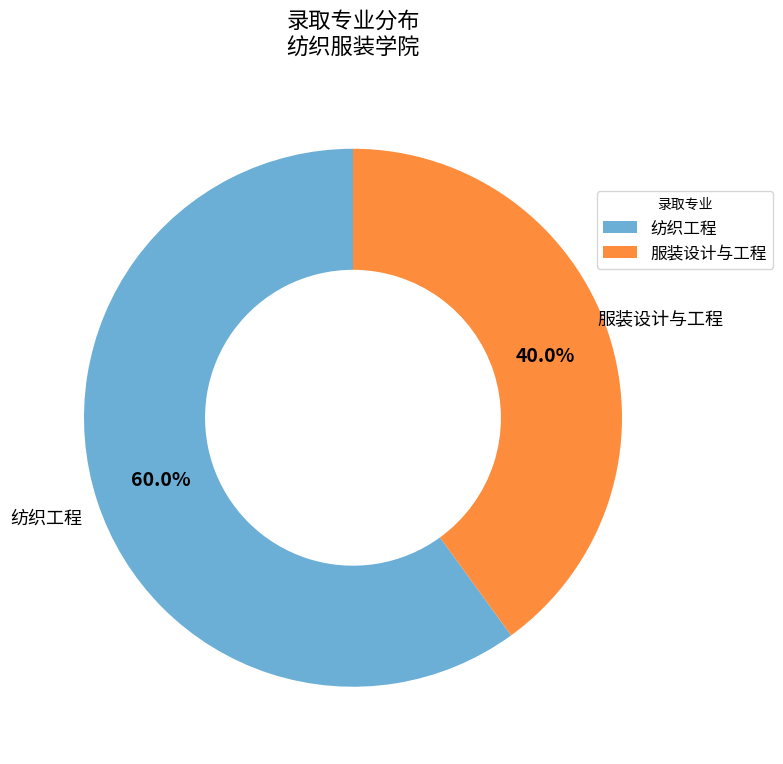

Is it true that 纺织工程 is 60% of the pie?

True